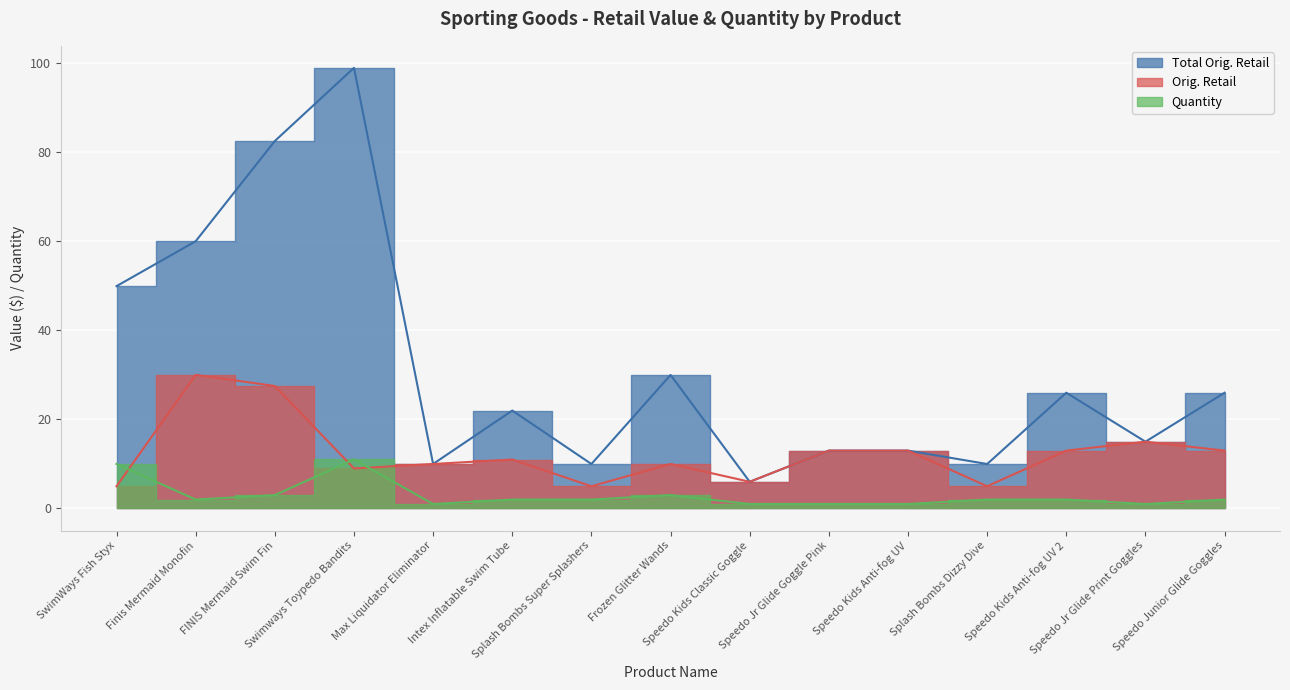

True or false: Total Orig. Retail has a value of 61.1 at Swimways Toypedo Bandits.

False